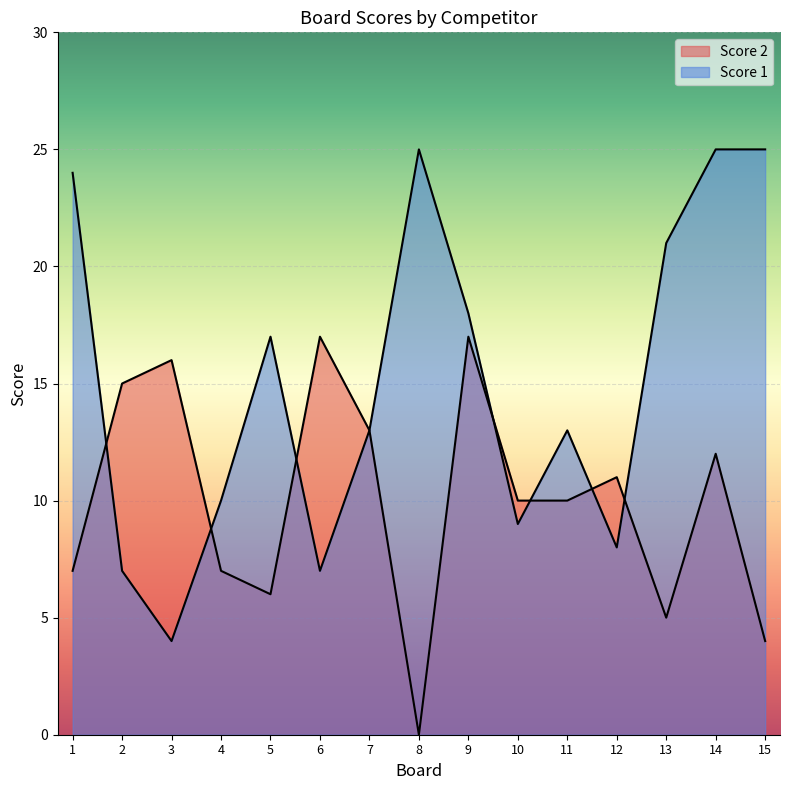

Reading right to left, list all the values displayed in this chart.

Score 2: 15=4	14=12	13=5	12=11	11=10	10=10	9=17	8=0	7=13	6=17	5=6	4=7	3=16	2=15	1=7
Score 1: 15=25	14=25	13=21	12=8	11=13	10=9	9=18	8=25	7=13	6=7	5=17	4=10	3=4	2=7	1=24